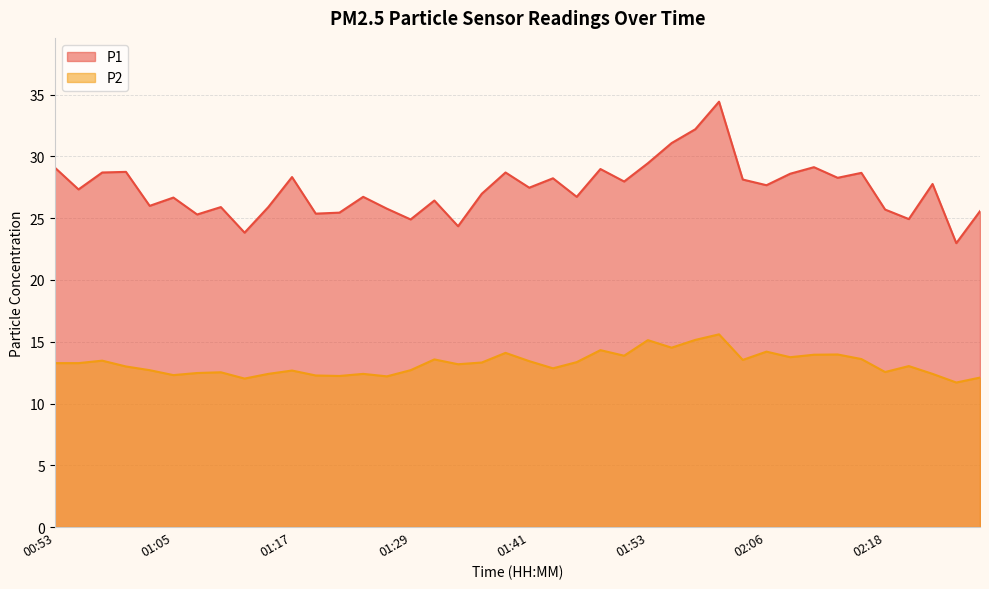

At 01:41, list the series in order from largest to smallest.

P1, P2